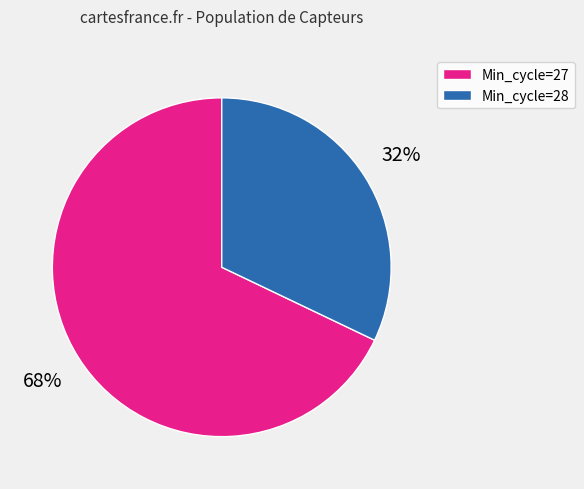

What percentage is the Min_cycle=27 slice, to the nearest percent?

68%